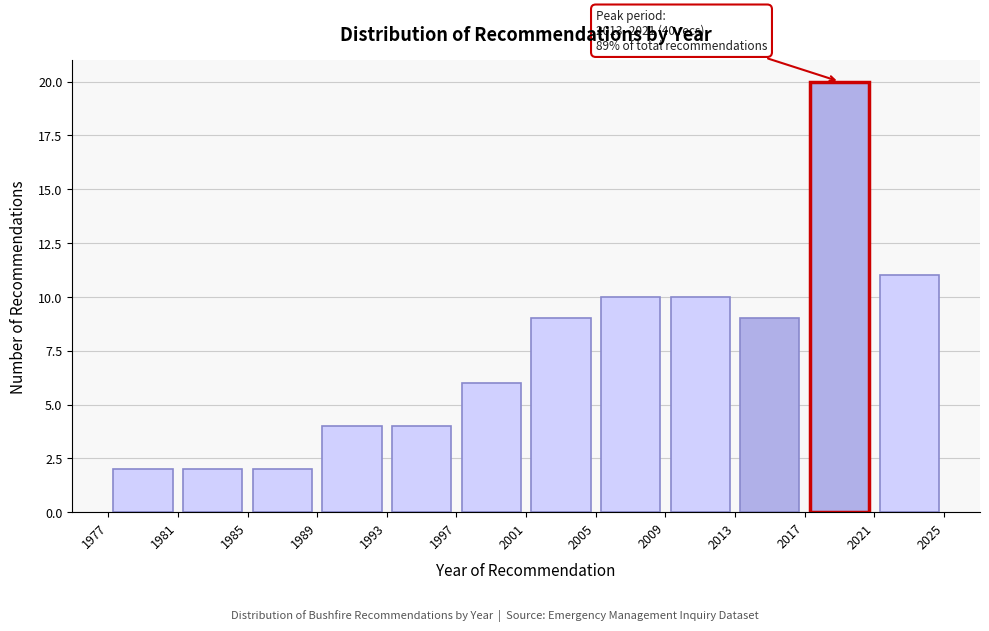

Which range on the x-axis has the tallest bar?

2017 to 2021